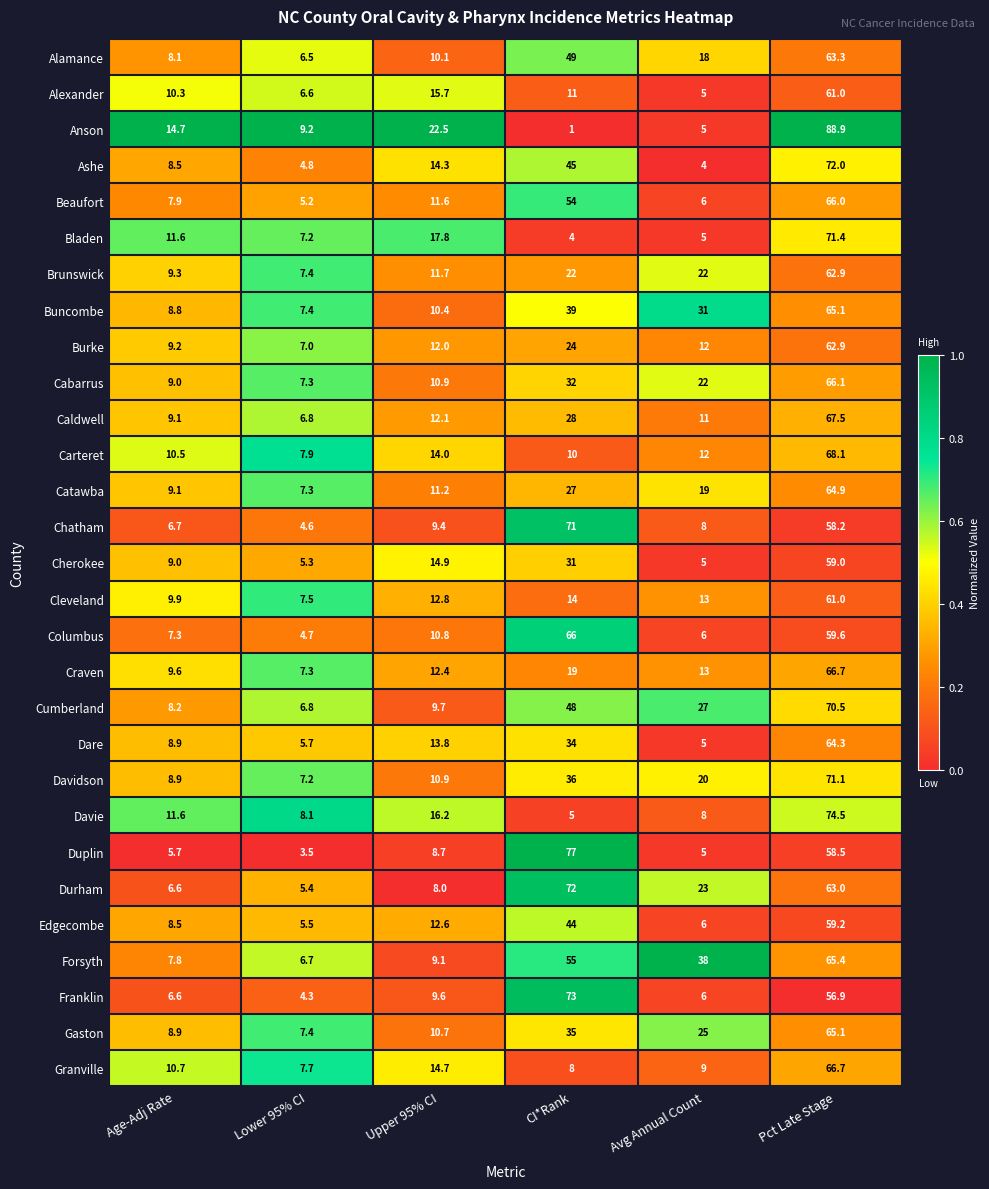

True or false: Ashe has a value of 24.6 at Upper 95% CI.

False